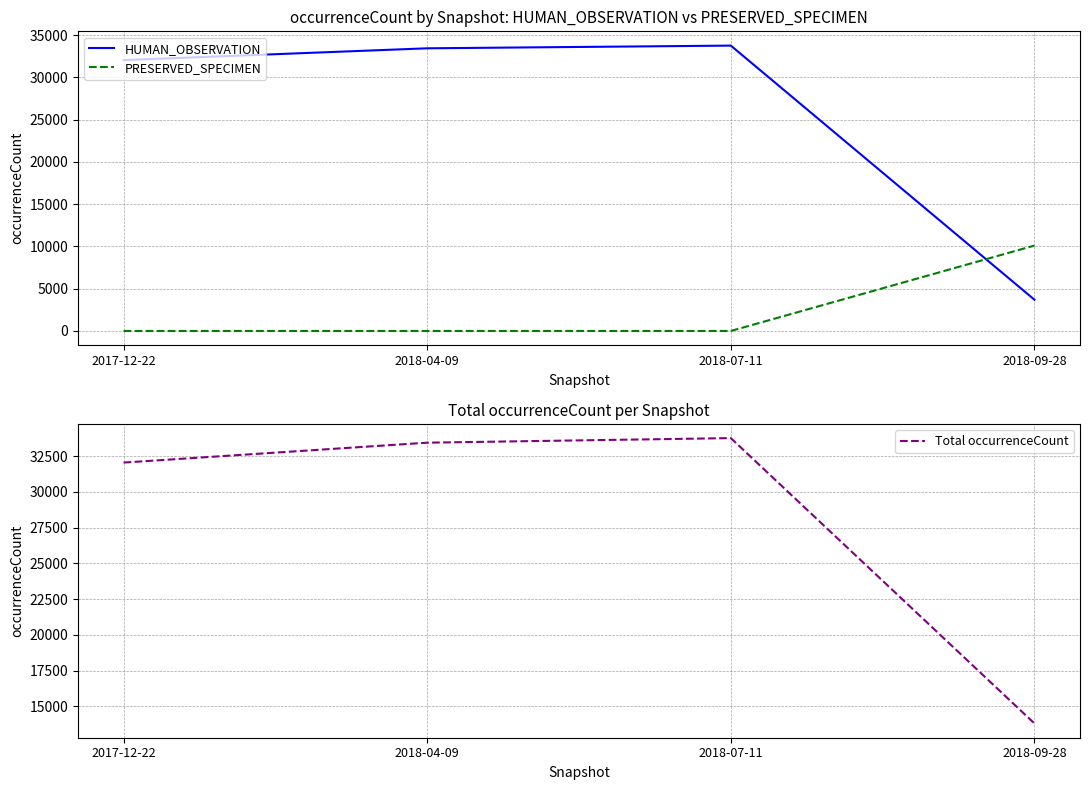

Reading left to right, list all the values displayed in this chart.

HUMAN_OBSERVATION: 32054	33447	33767	3695
PRESERVED_SPECIMEN: 0	0	0	10104
Total occurrenceCount: 32054	33447	33767	13799